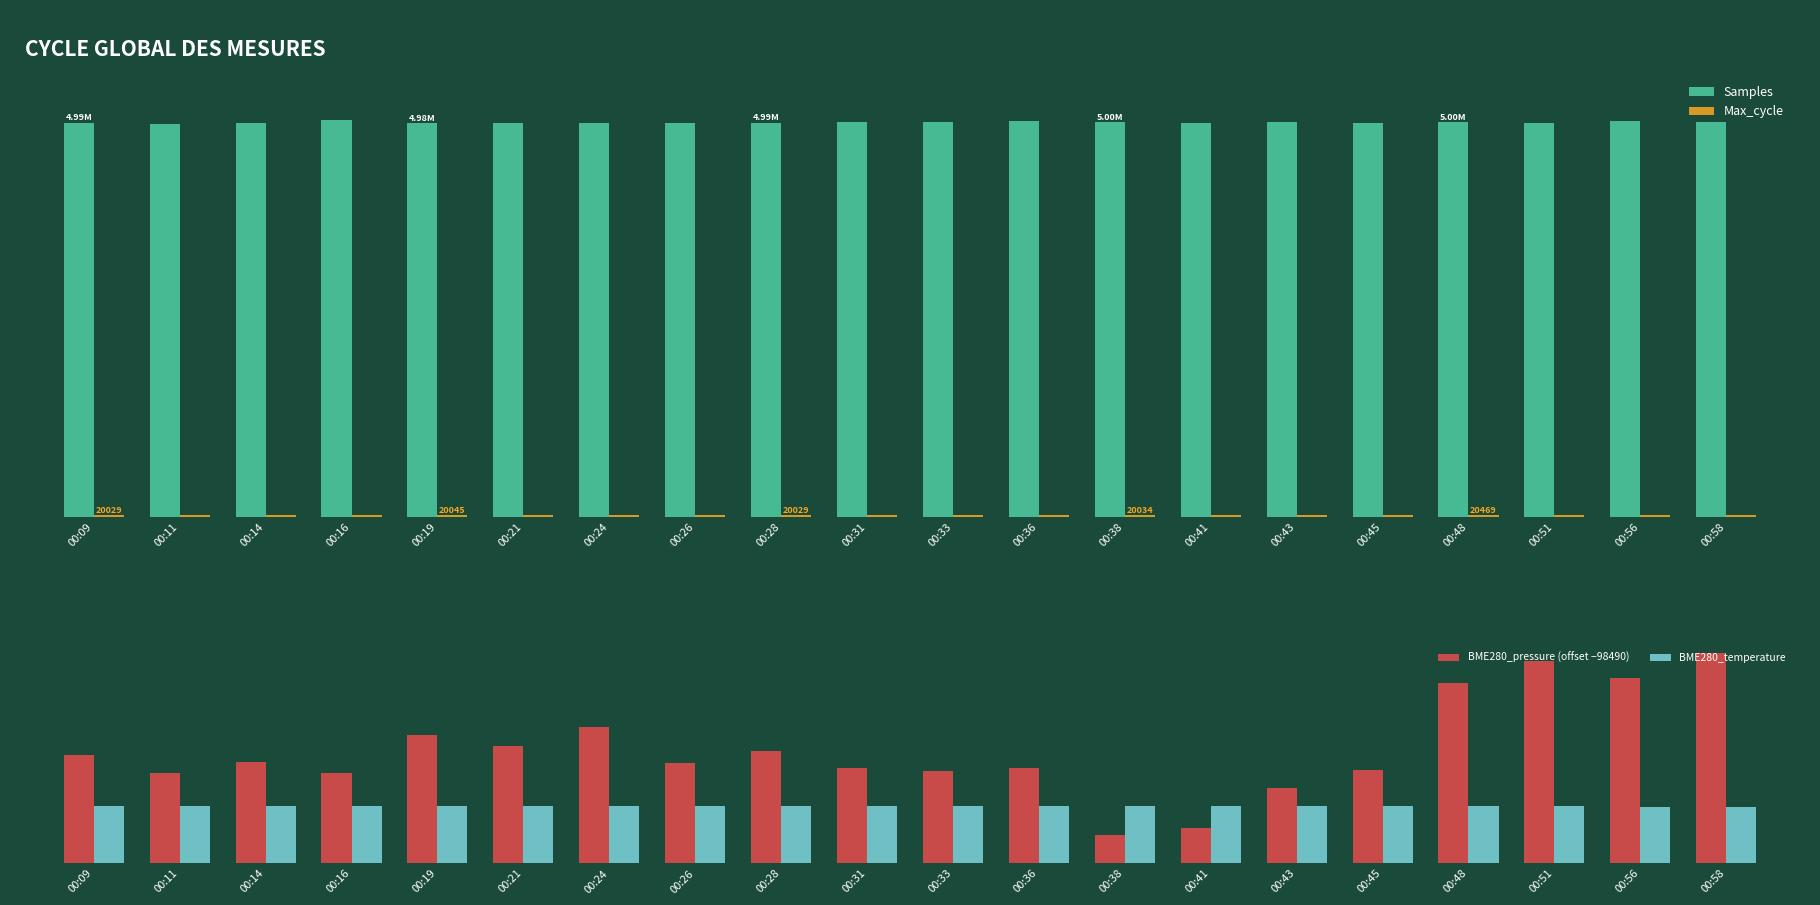

At 00:45, list the series in order from smallest to largest.

BME280_temperature, BME280_pressure (offset −98490), Max_cycle, Samples